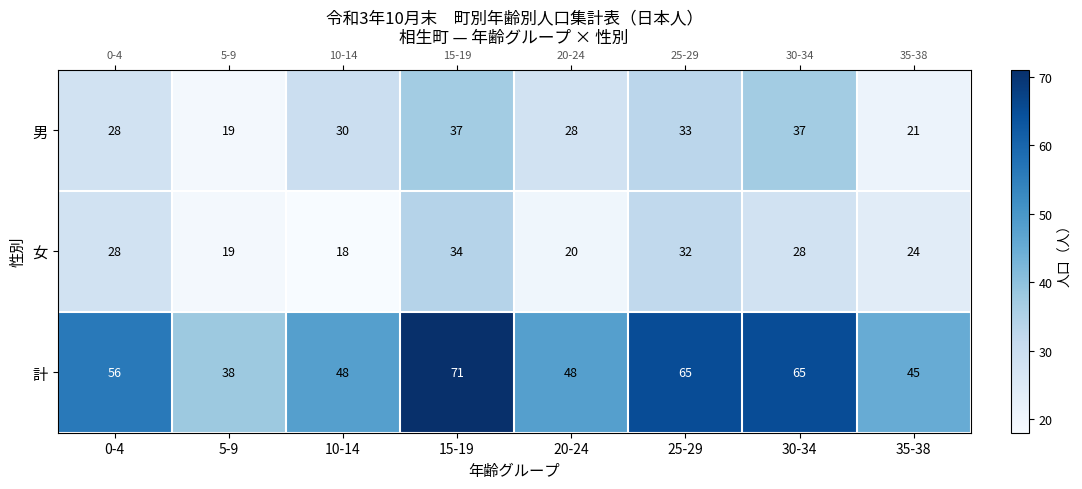

What is the difference between the 男 values at 15-19 and 10-14?

7